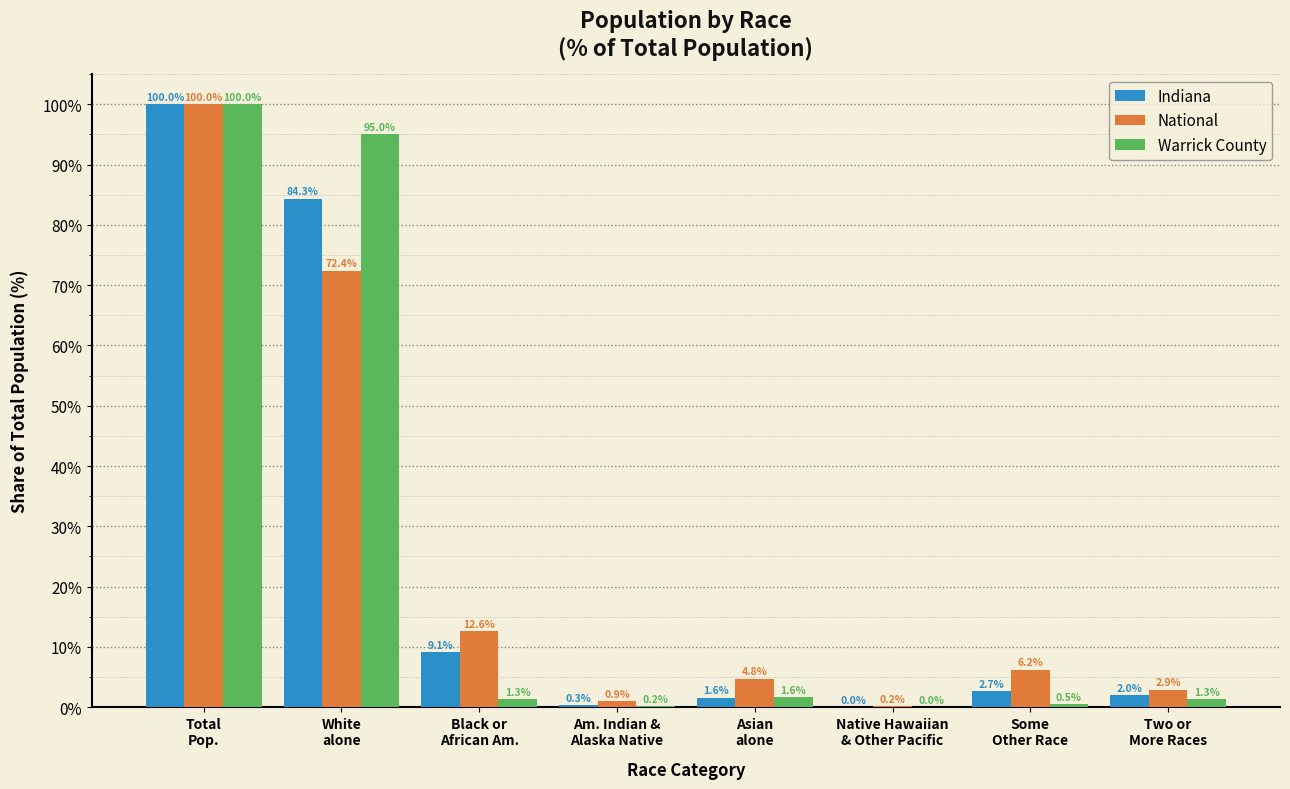

What is the maximum value shown in the chart?

100.0